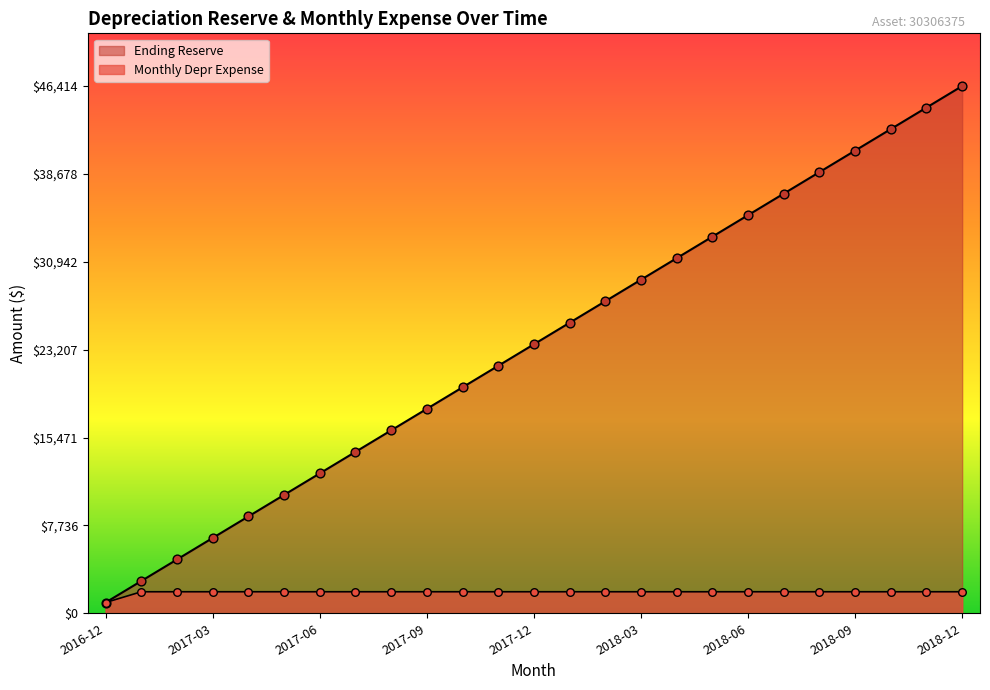

Which series contains the lowest Y value?

Ending Reserve